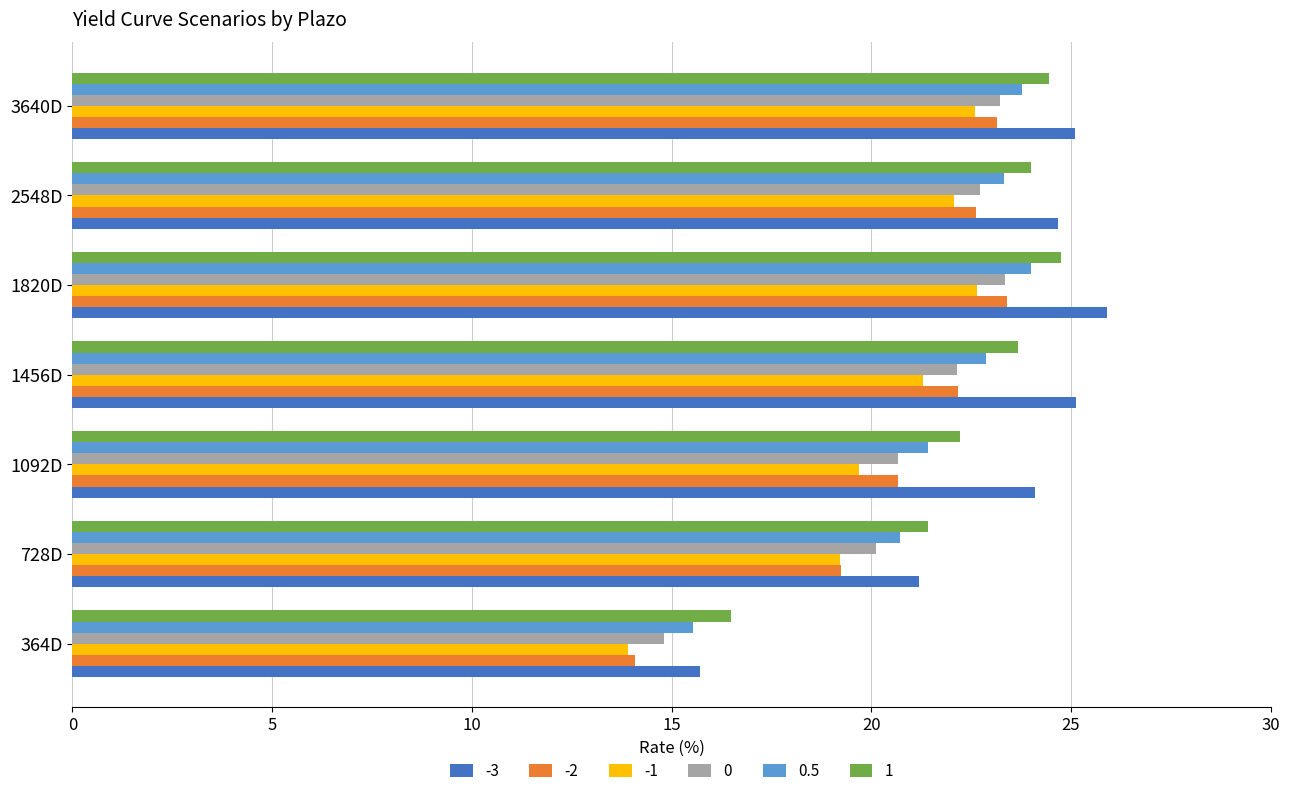

Is it true that 0.5 equals 5.8 at 1820D?

False